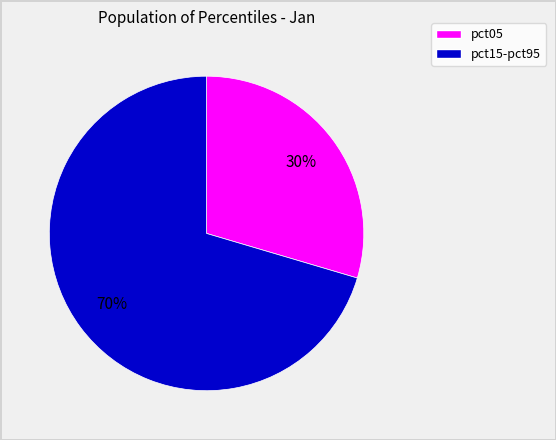

How many segments does this pie chart have?

2